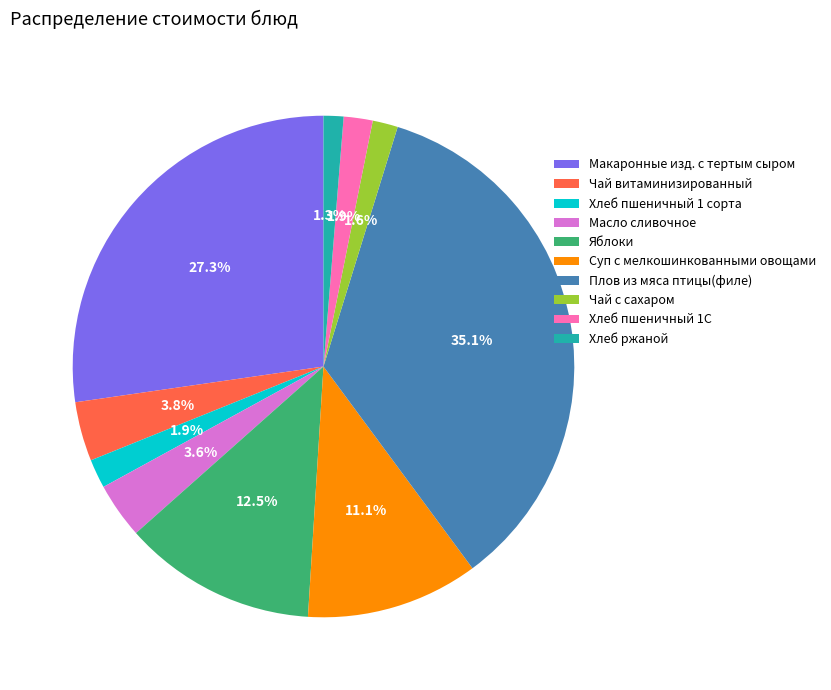

What is the largest slice in the pie chart?

Плов из мяса птицы(филе)